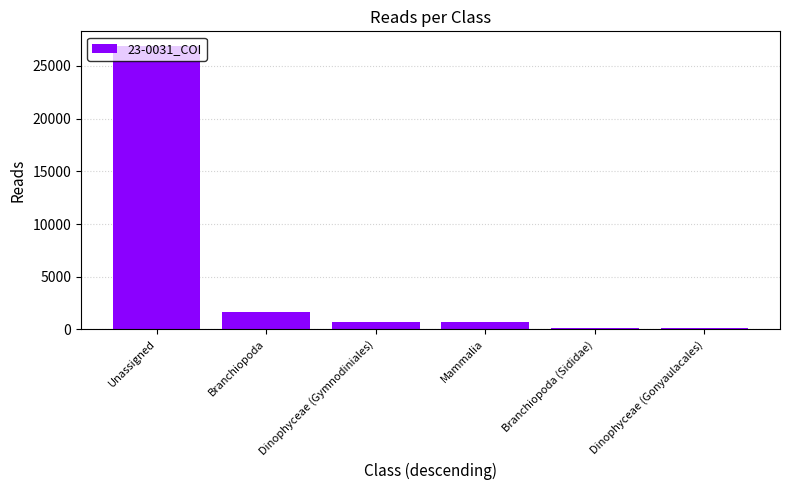

Which label corresponds to the largest value in the chart?

Unassigned